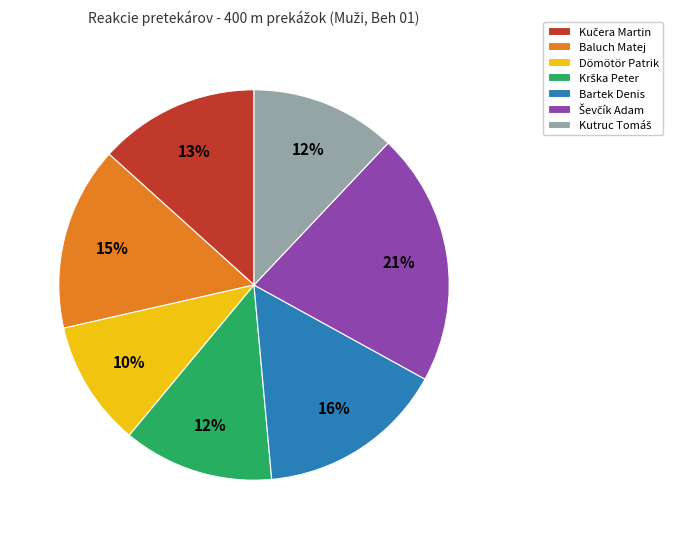

Is it true that Bartek Denis is 16% of the pie?

True